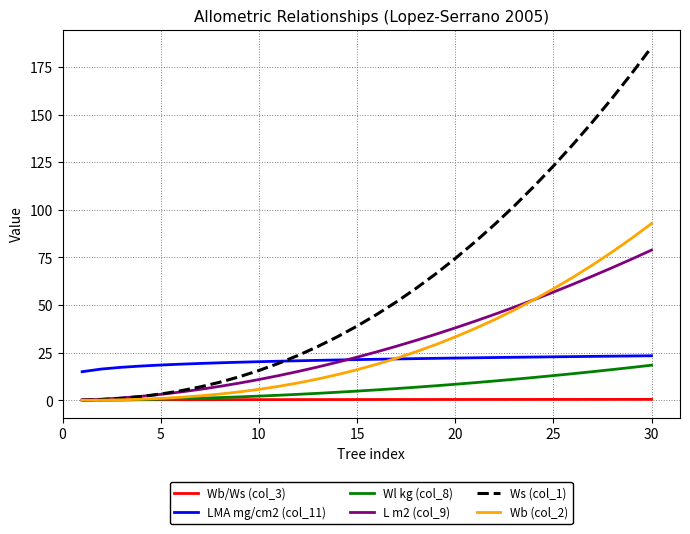

What are all the series names shown in the legend?

Wb/Ws (col_3), LMA mg/cm2 (col_11), Wl kg (col_8), L m2 (col_9), Ws (col_1), Wb (col_2)